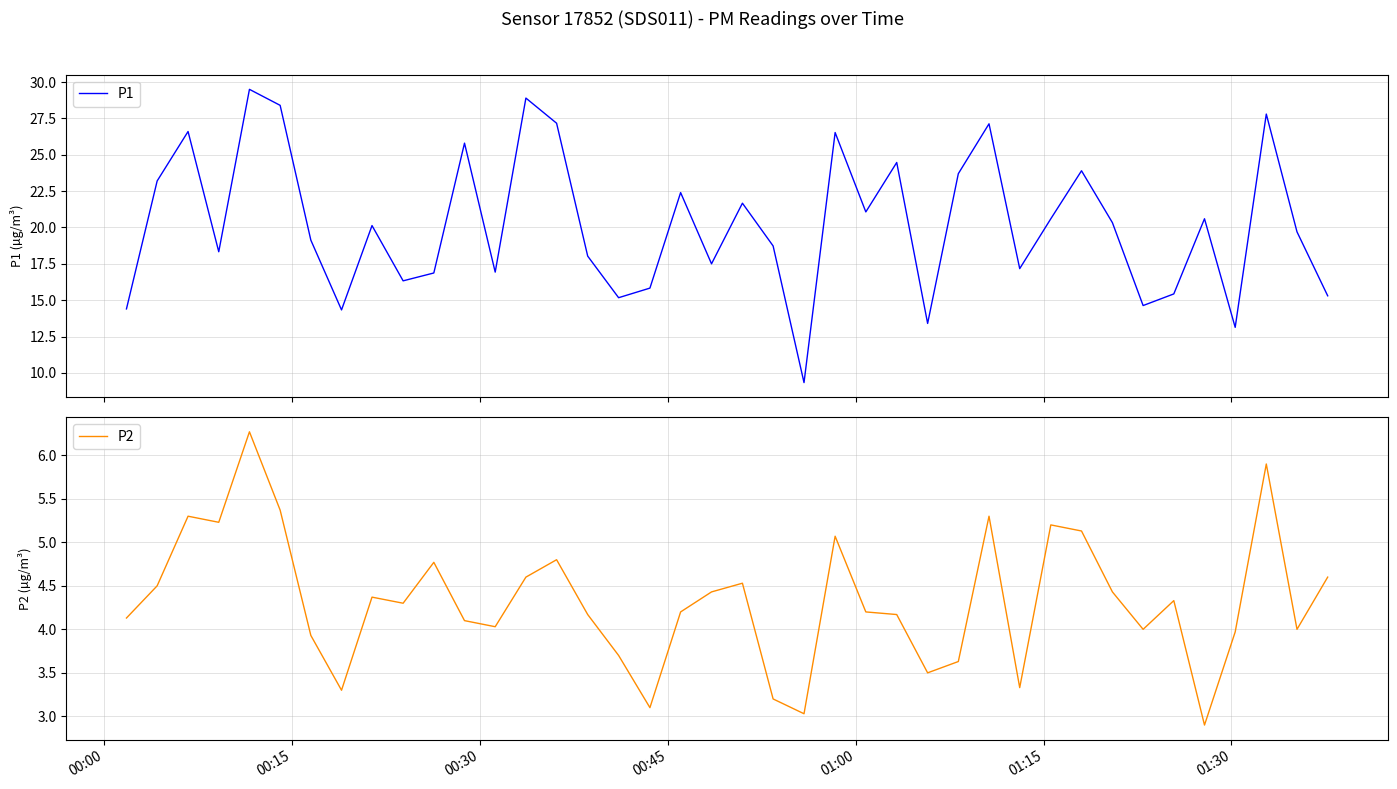

Reading left to right, extract all data points from this chart.

P1: 14.4	23.2	26.6	18.3	29.5	28.4	19.1	14.3	20.1	16.3	16.9	25.8	16.9	28.9	27.2	18.0	15.2	15.8	22.4	17.5	21.7	18.7	9.3	26.5	21.1	24.5	13.4	23.7	27.1	17.2	20.6	23.9	20.3	14.6	15.4	20.6	13.1	27.8	19.7	15.3
P2: 4.1	4.5	5.3	5.2	6.3	5.4	3.9	3.3	4.4	4.3	4.8	4.1	4.0	4.6	4.8	4.2	3.7	3.1	4.2	4.4	4.5	3.2	3.0	5.1	4.2	4.2	3.5	3.6	5.3	3.3	5.2	5.1	4.4	4.0	4.3	2.9	4.0	5.9	4.0	4.6